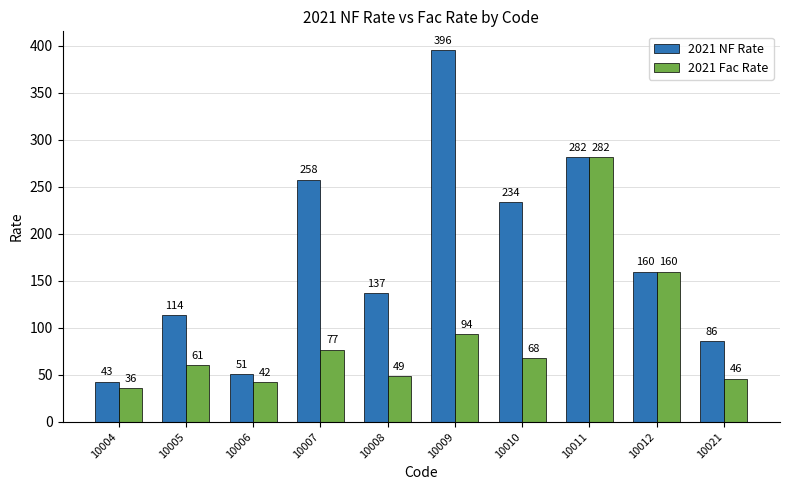

List the series in order of their overall mean, lowest first.

2021 Fac Rate, 2021 NF Rate